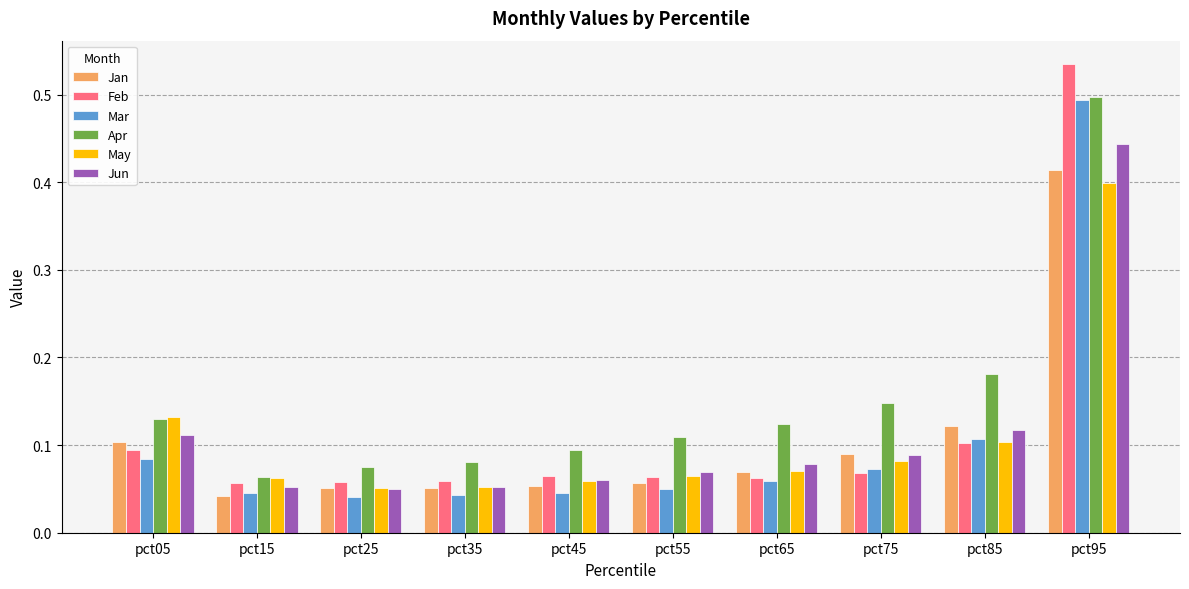

Is it true that Mar equals 0.0 at pct05?

False